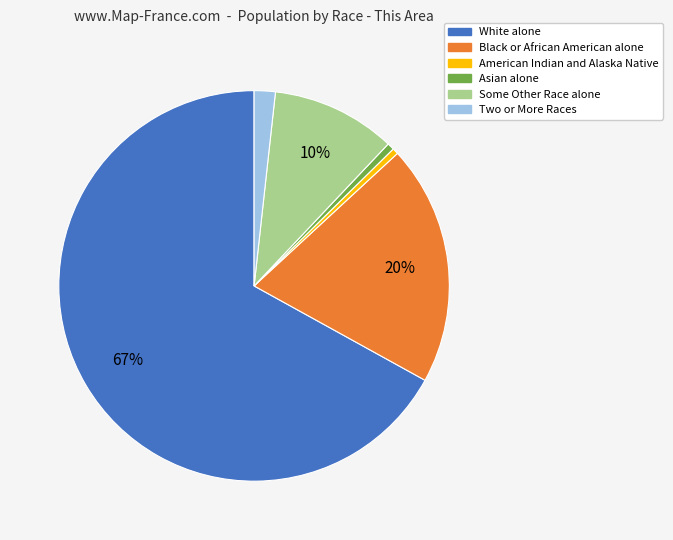

The American Indian and Alaska Native slice represents 0% of the pie. True or false?

True